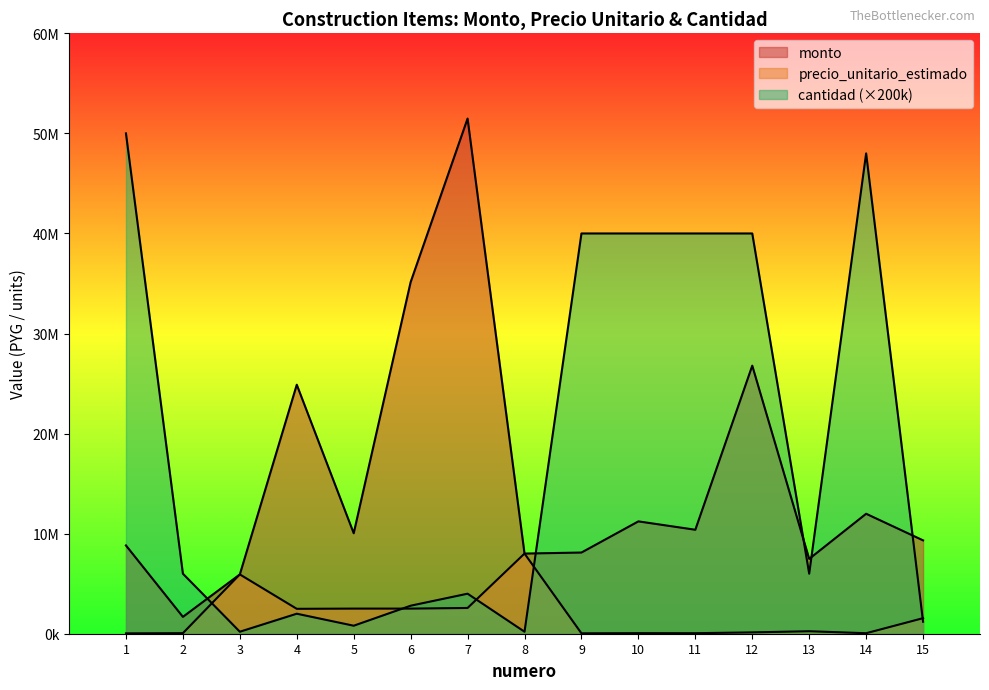

Reading right to left, what are all the values shown in this chart?

monto: 15=9330000	14=11988000	13=7479000	12=26788000	11=10390000	10=11227600	9=8113400	8=8010000	7=51482000	6=35141162	5=10040332	4=24884170	3=5926000	2=1685640	1=8822000
precio_unitario_estimado: 15=1555000	14=49950	13=249300	12=133940	11=51950	10=56138	9=40567	8=8010000	7=2574100	6=2510083	5=2510083	4=2488417	3=5926000	2=56188	1=35288
cantidad: 15=1200000	14=48000000	13=6000000	12=40000000	11=40000000	10=40000000	9=40000000	8=200000	7=4000000	6=2800000	5=800000	4=2000000	3=200000	2=6000000	1=50000000